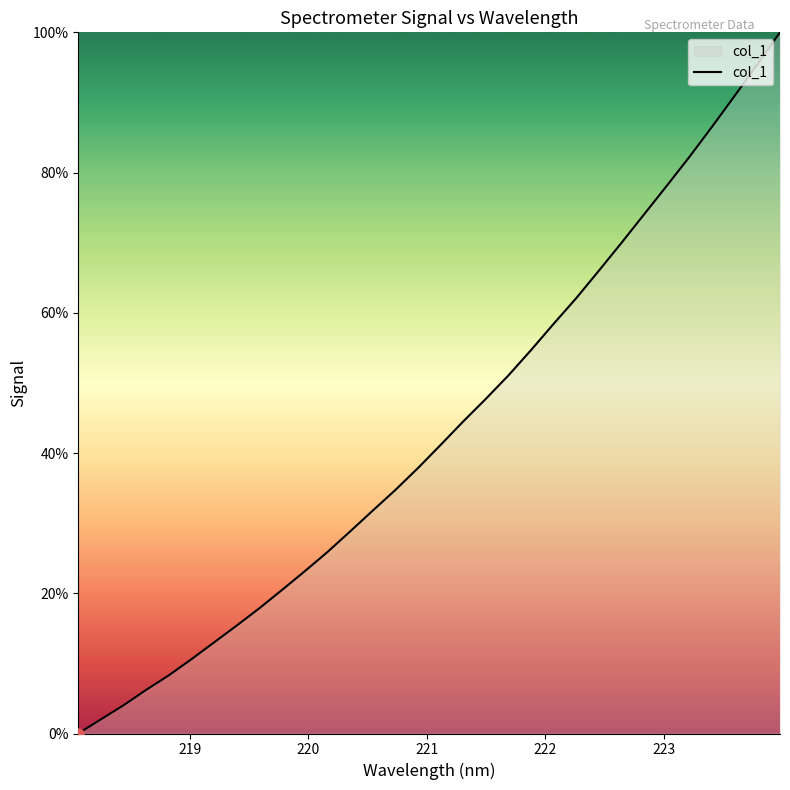

What is the difference between the maximum and minimum values?

100.0